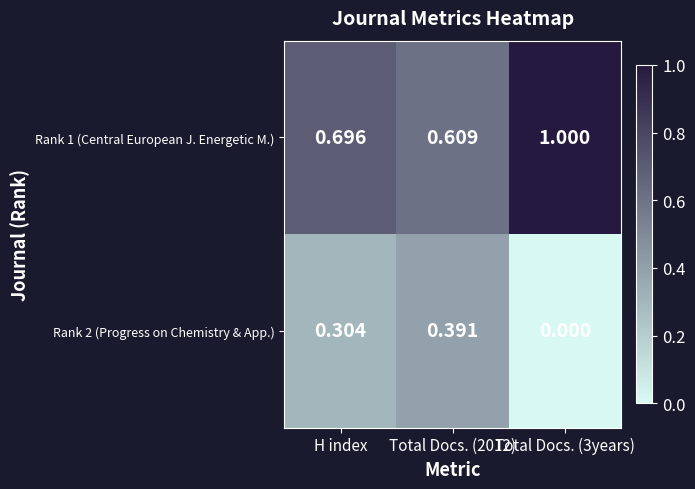

Is the value of Rank 1 (Central European J. Energetic M.) at H index greater than the value of Rank 2 (Progress on Chemistry & App.) at H index?

Yes